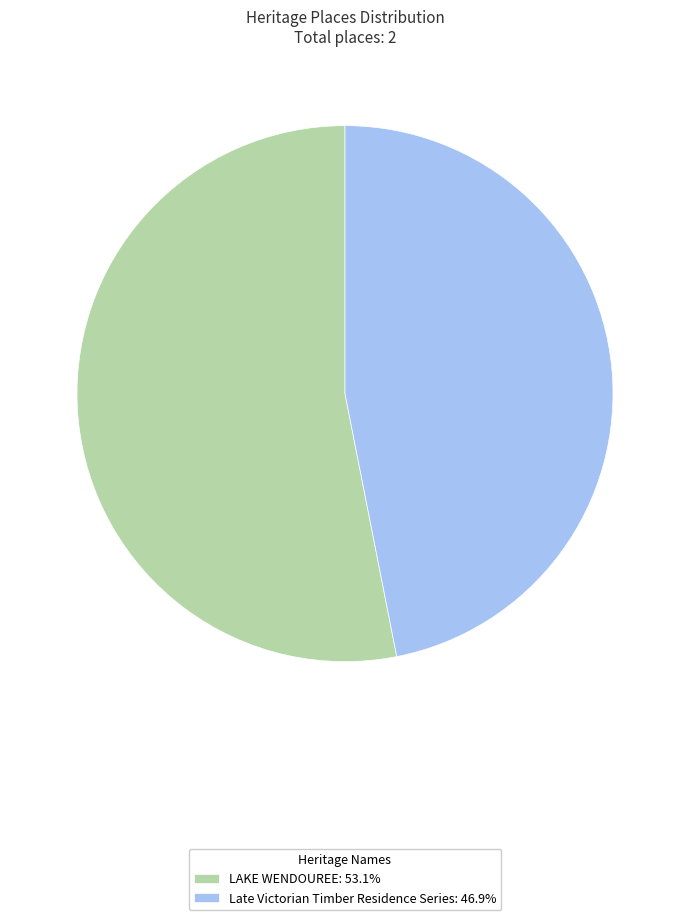

Which slice represents more than half of the pie?

LAKE WENDOUREE